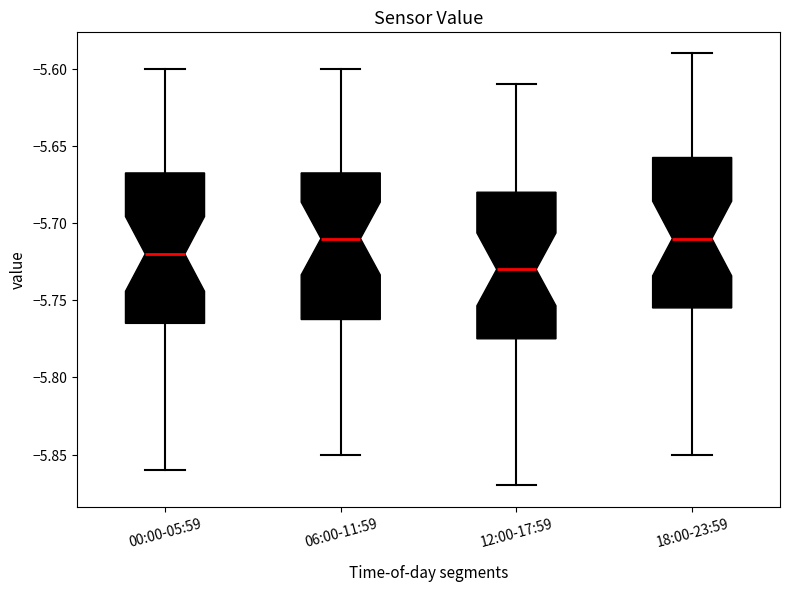

Reading left to right, read every box against the y-axis: the position of its median line, the range the box covers, and the ends of its whiskers. The values are not printed on the chart, so give them approximately, as read against the axis.

00:00-05:59: median -5.720, box -5.765 to -5.665, whiskers -5.860 to -5.600
06:00-11:59: median -5.710, box -5.760 to -5.665, whiskers -5.850 to -5.600
12:00-17:59: median -5.730, box -5.775 to -5.680, whiskers -5.870 to -5.610
18:00-23:59: median -5.710, box -5.755 to -5.655, whiskers -5.850 to -5.590